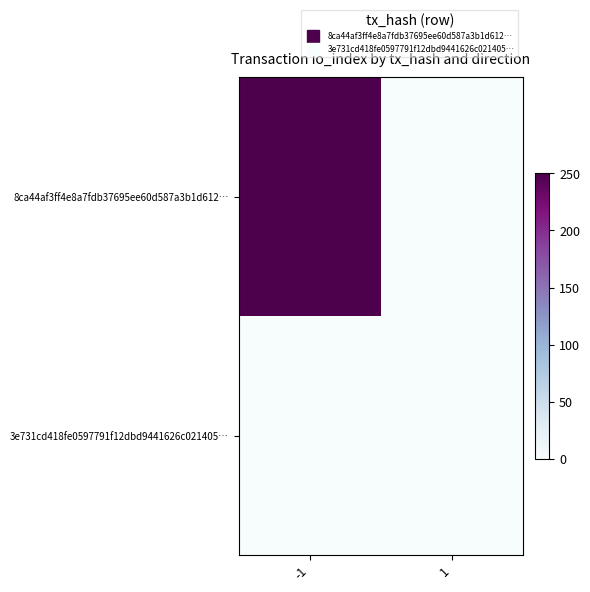

Which series changed the most between -1 and 1?

8ca44af3ff4e8a7fdb37695ee60d587a3b1d612…